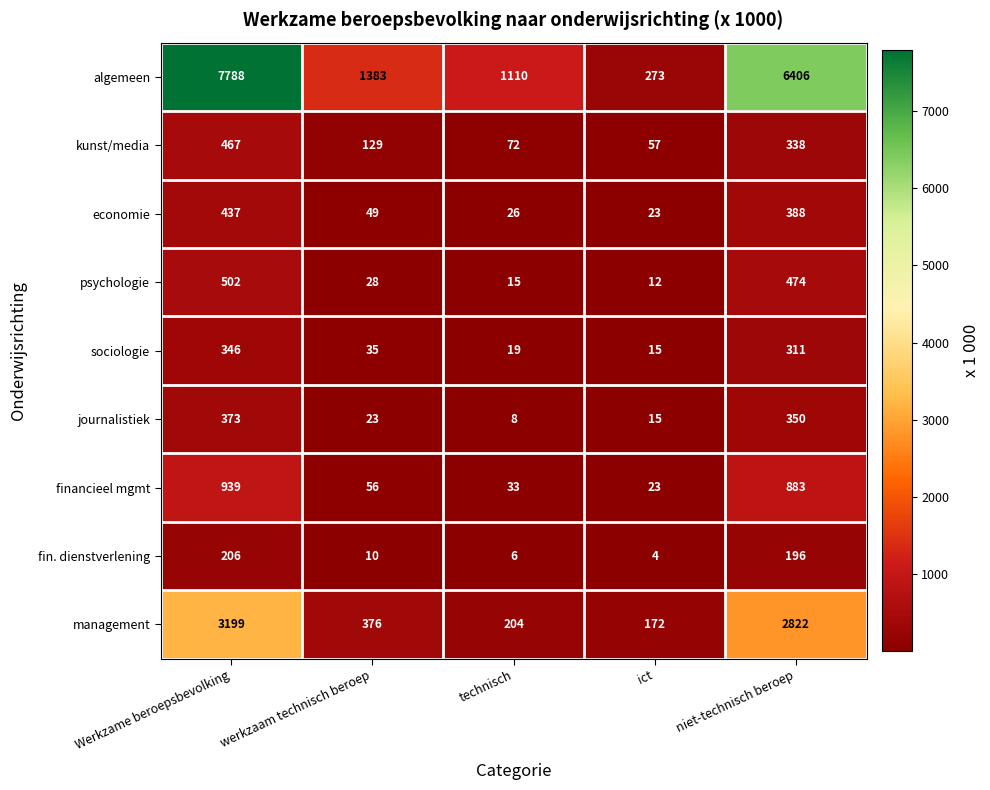

Between Werkzame beroepsbevolking and werkzaam technisch beroep, which series saw the biggest shift?

algemeen